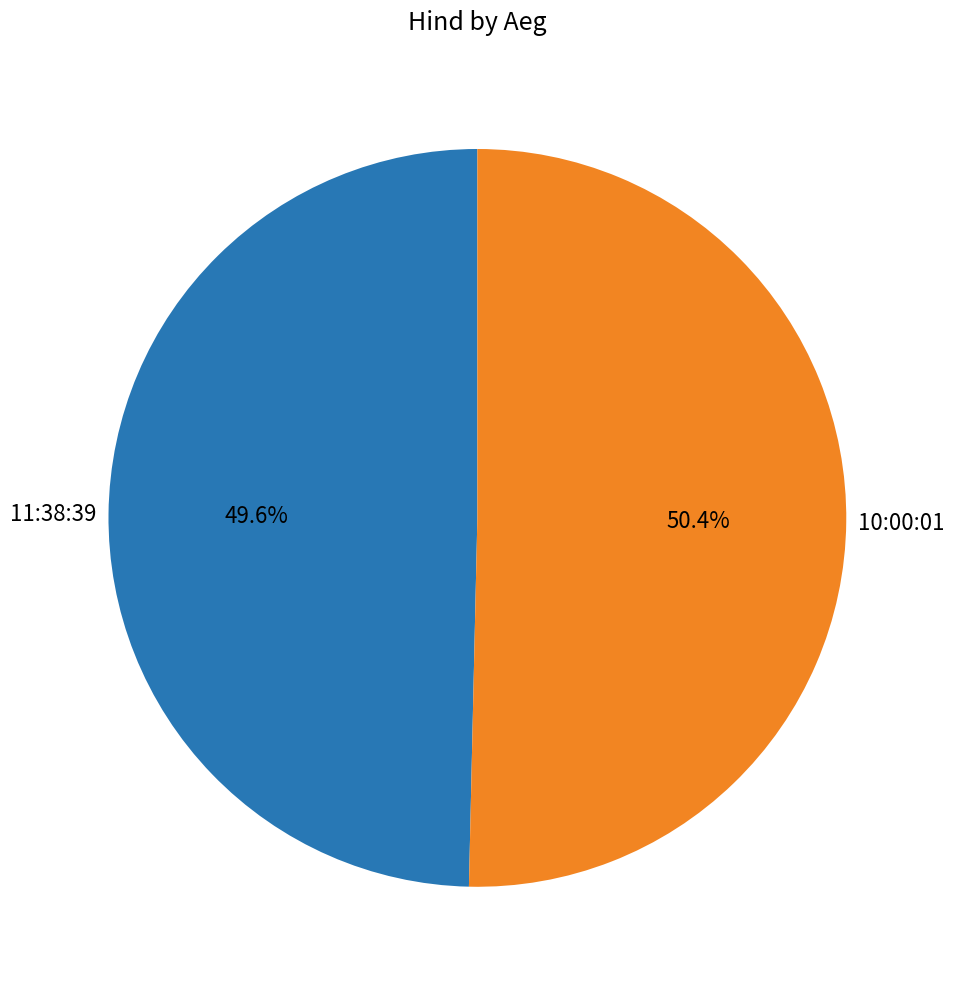

Rank the categories by value from highest to lowest.

10:00:01, 11:38:39